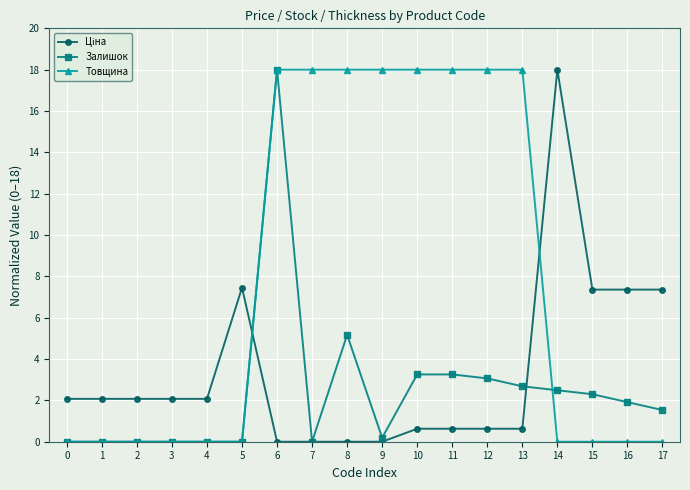

At how many categories does at least one series exceed 14?

9